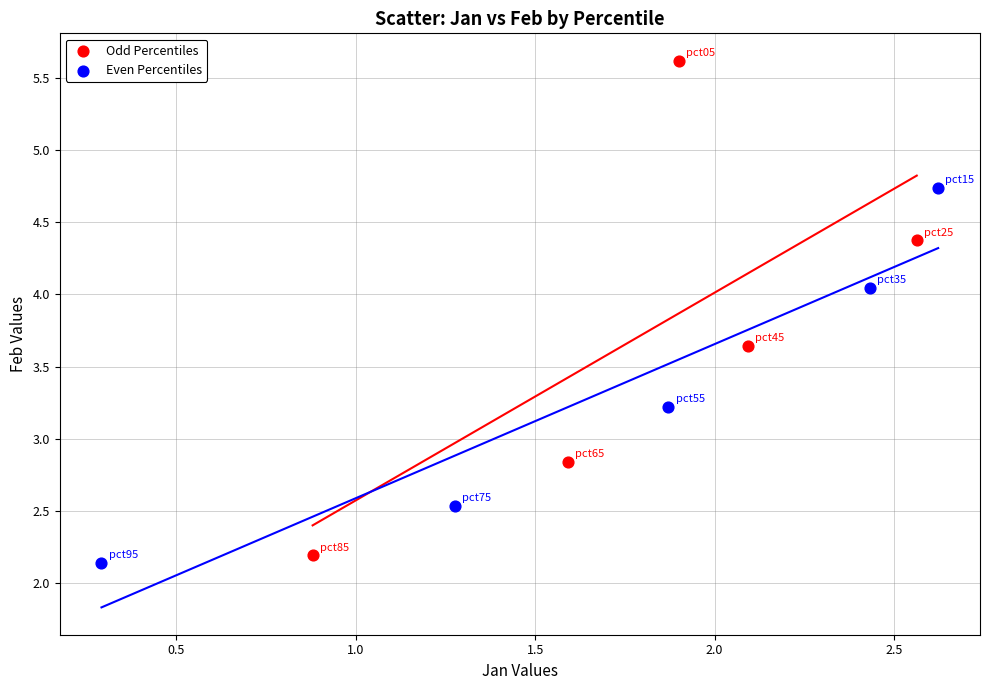

Which series contains the lowest Y value?

Even Percentiles